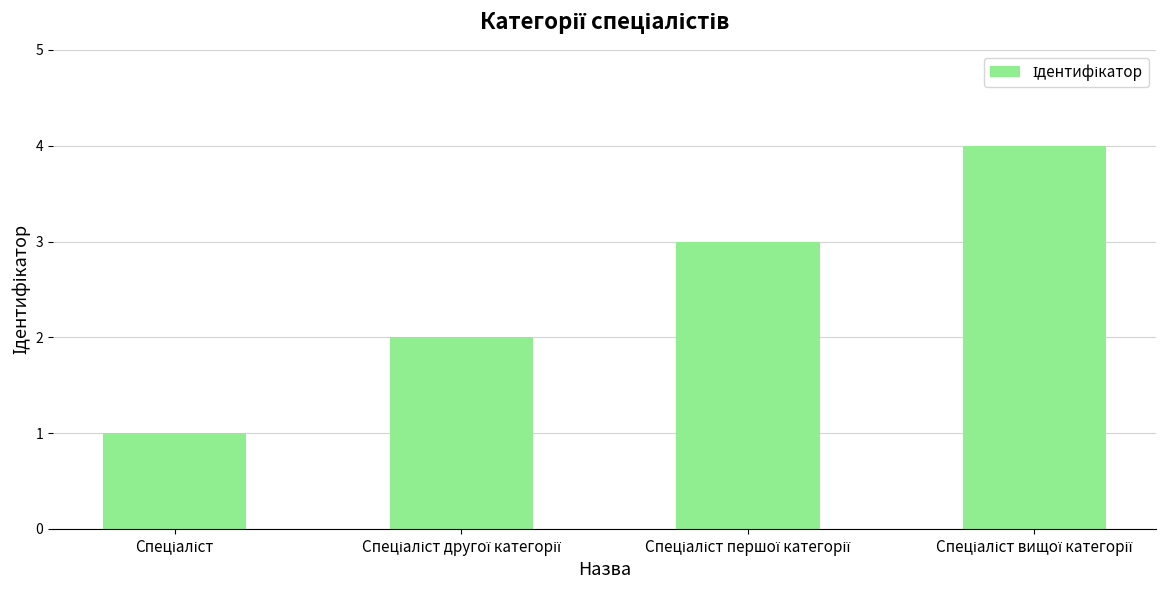

What is the greatest value displayed?

4